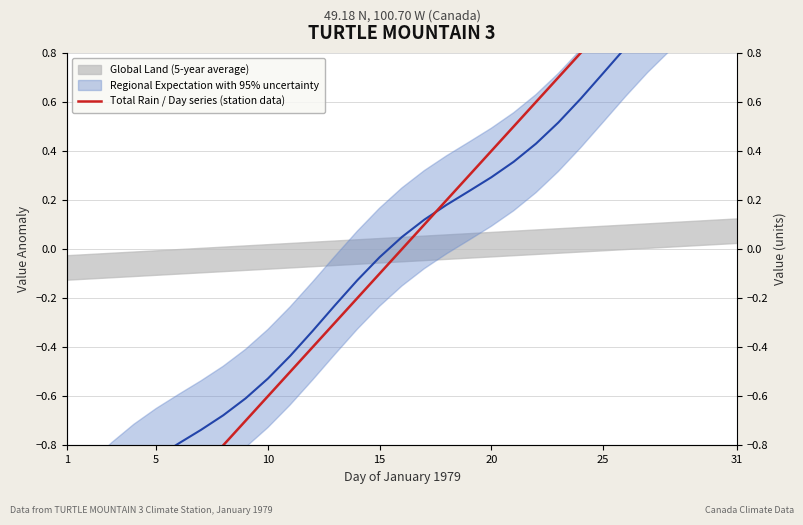

True or false: the data shows -0.2 at 10.

False